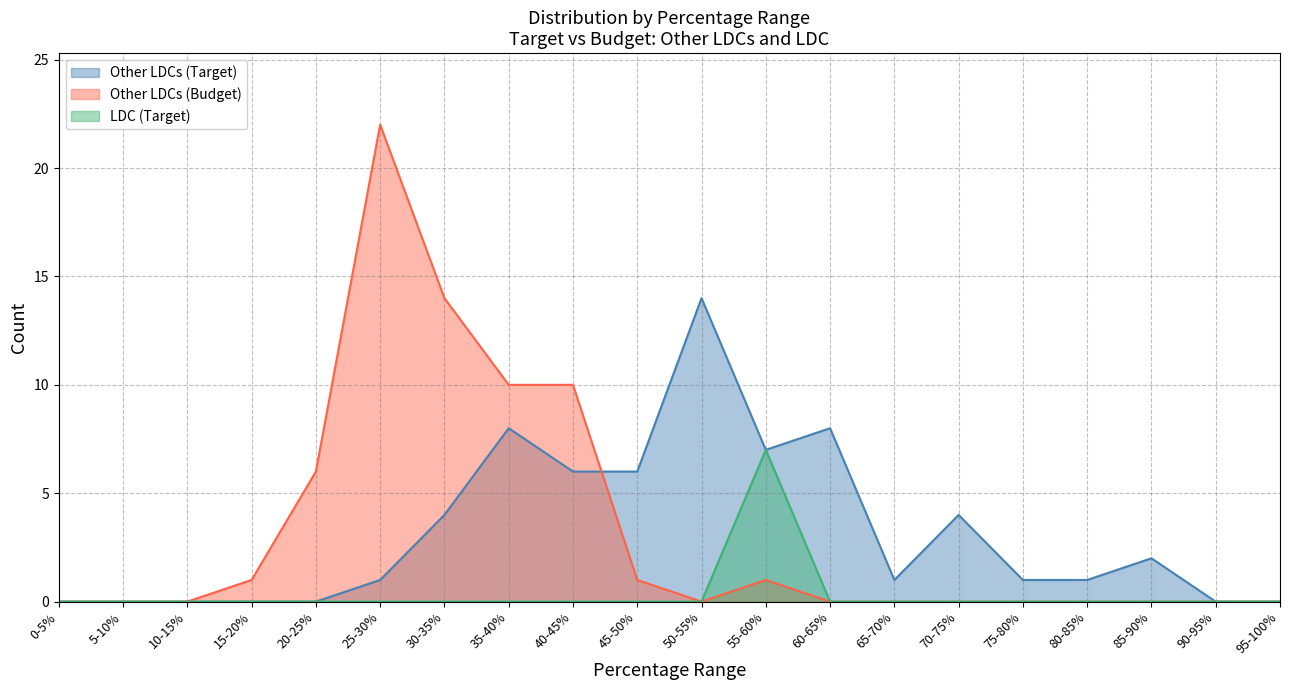

Which series has the largest range (max minus min)?

Other LDCs (Budget)